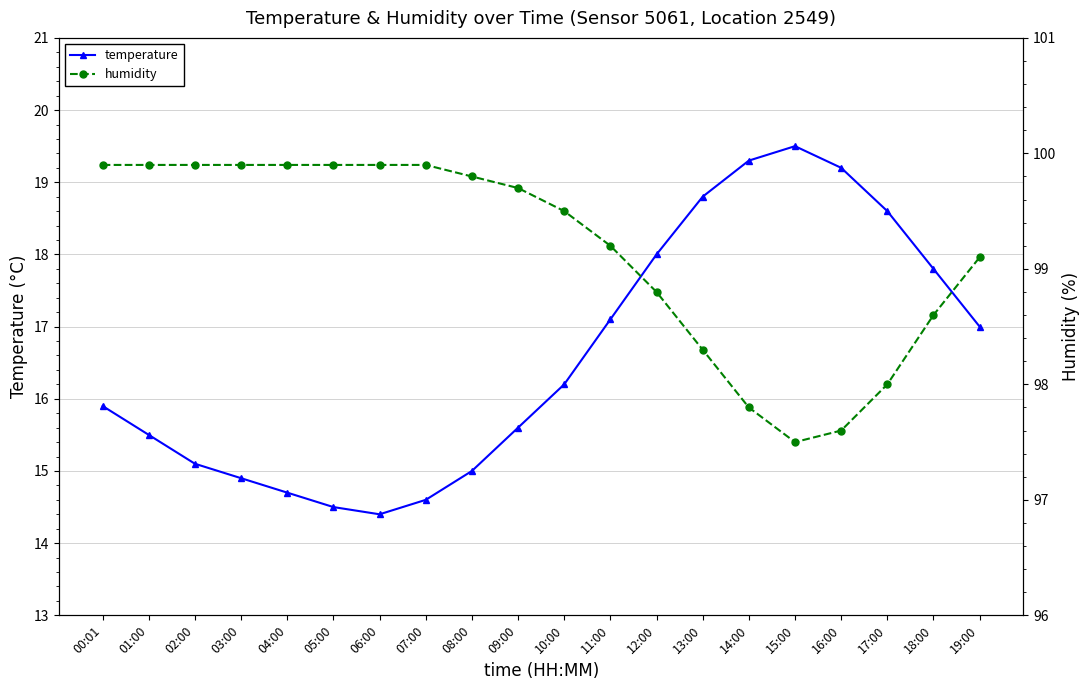

List the series in order of their peak value, highest first.

humidity, temperature